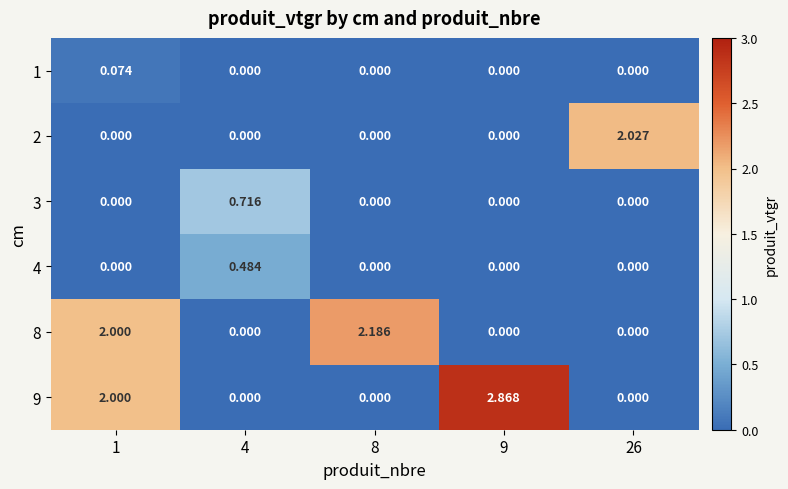

Is the value of 1 at 1 greater than the value of 4 at 8?

Yes